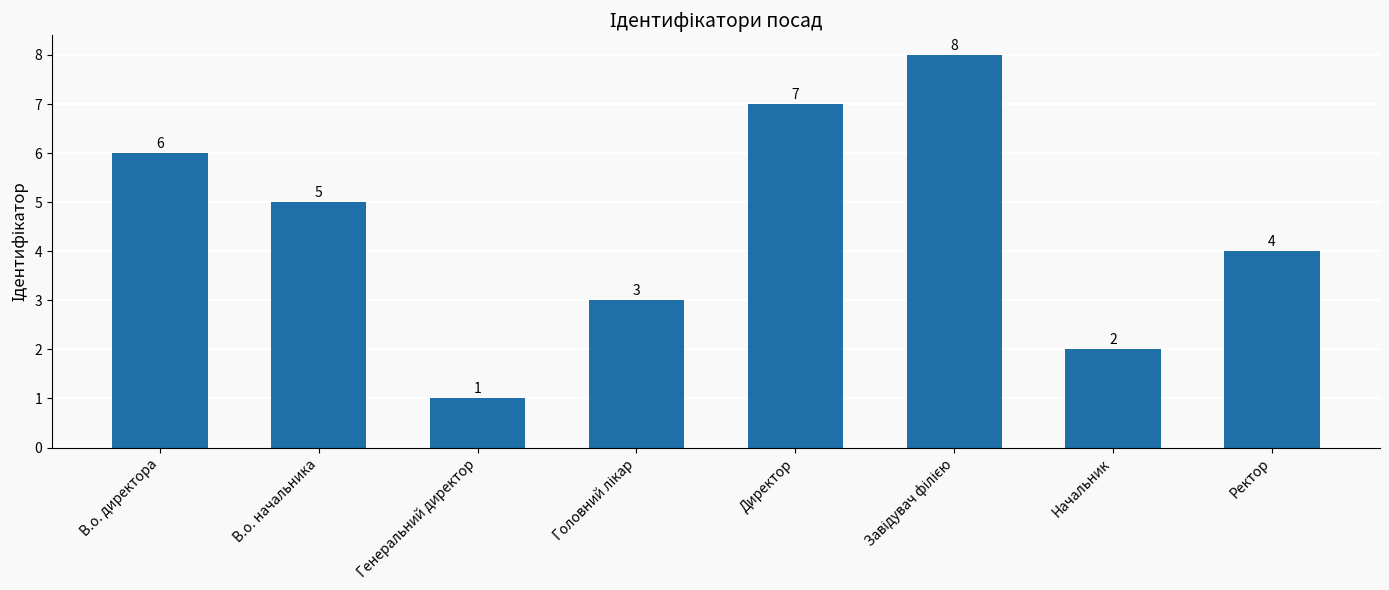

Reading left to right, transcribe all the data shown in this chart.

6	5	1	3	7	8	2	4